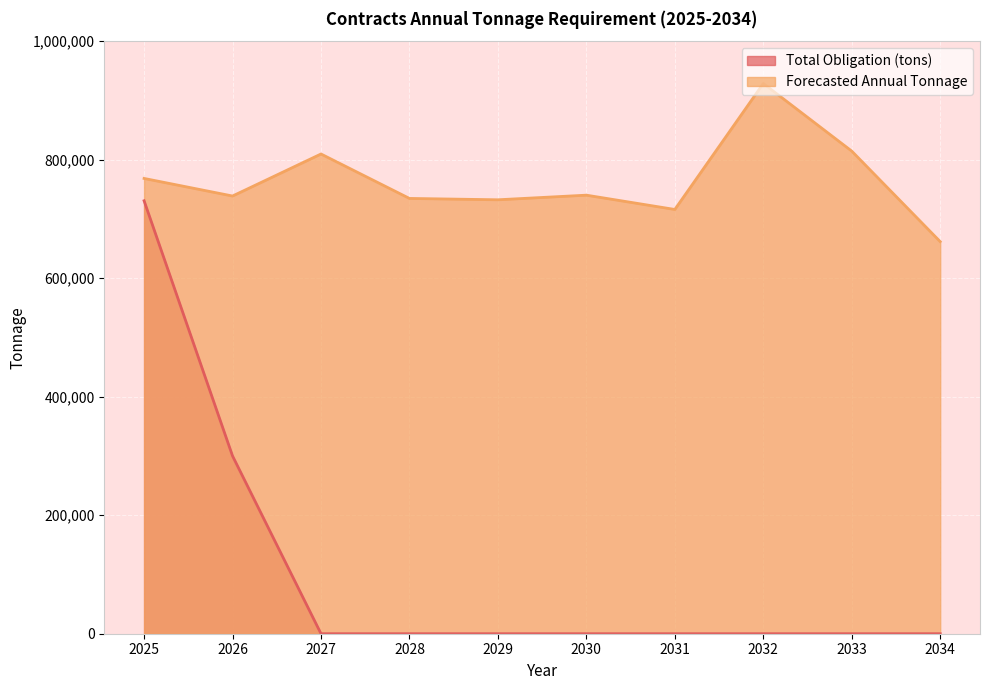

How many lines are shown in the chart?

2